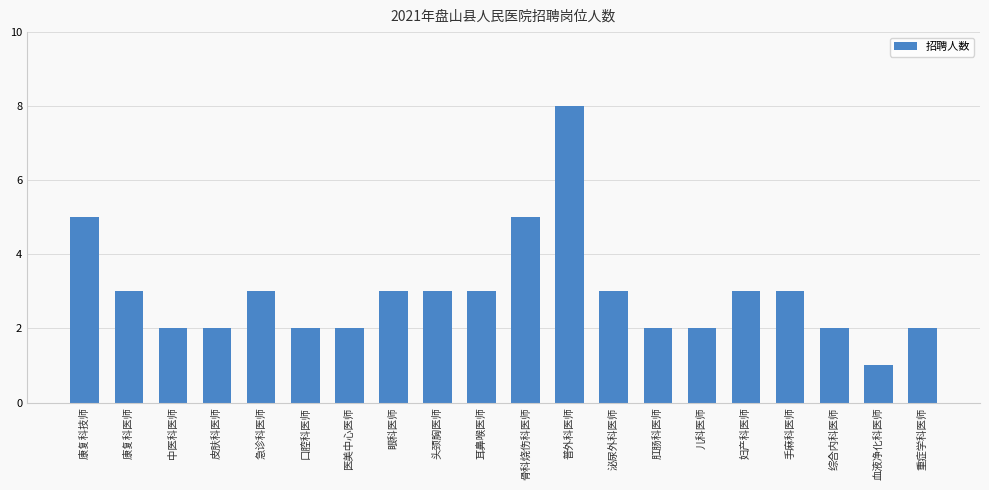

What is the difference between the maximum and minimum values?

7